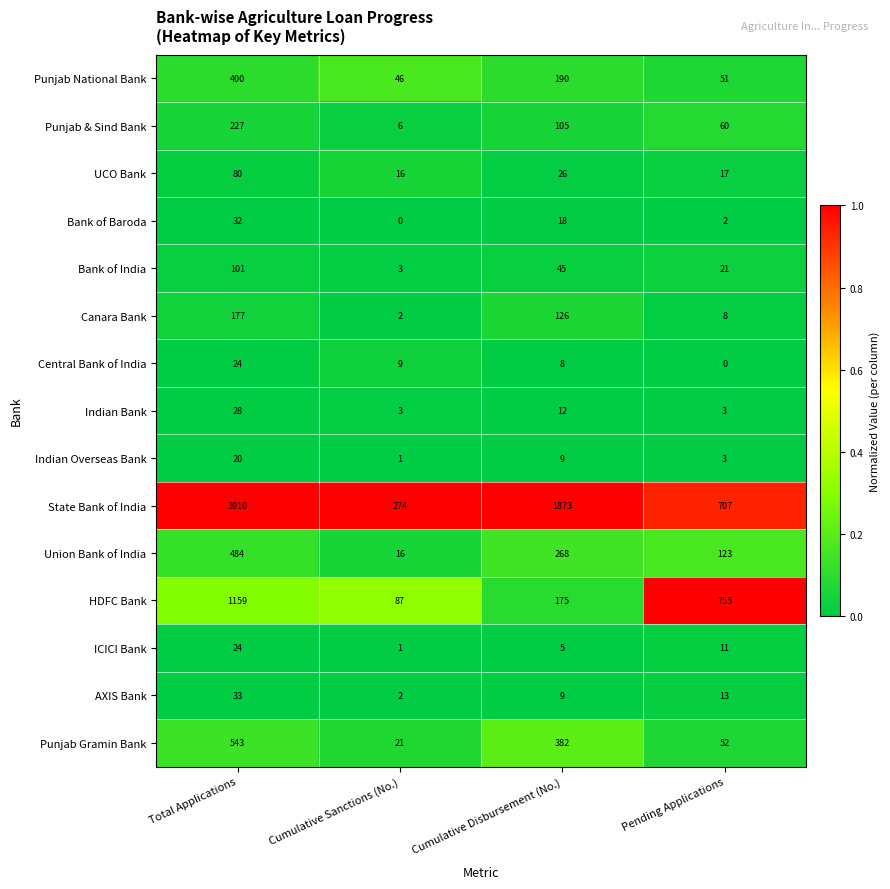

What is the minimum value for Union Bank of India?

16